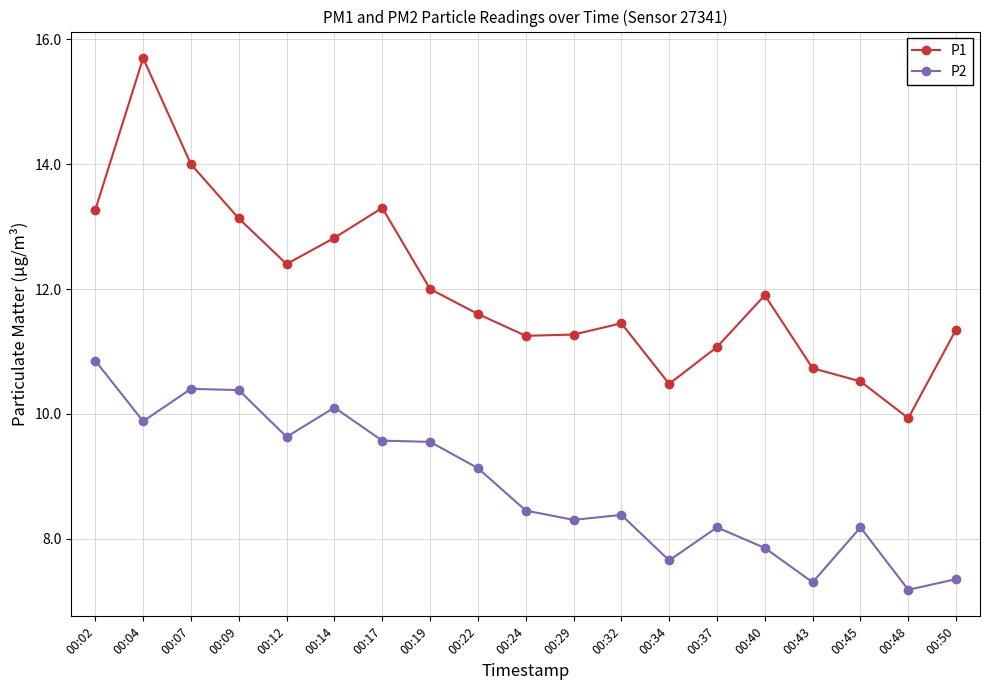

What is the value of the P2 point at the 13th from the left?

7.7